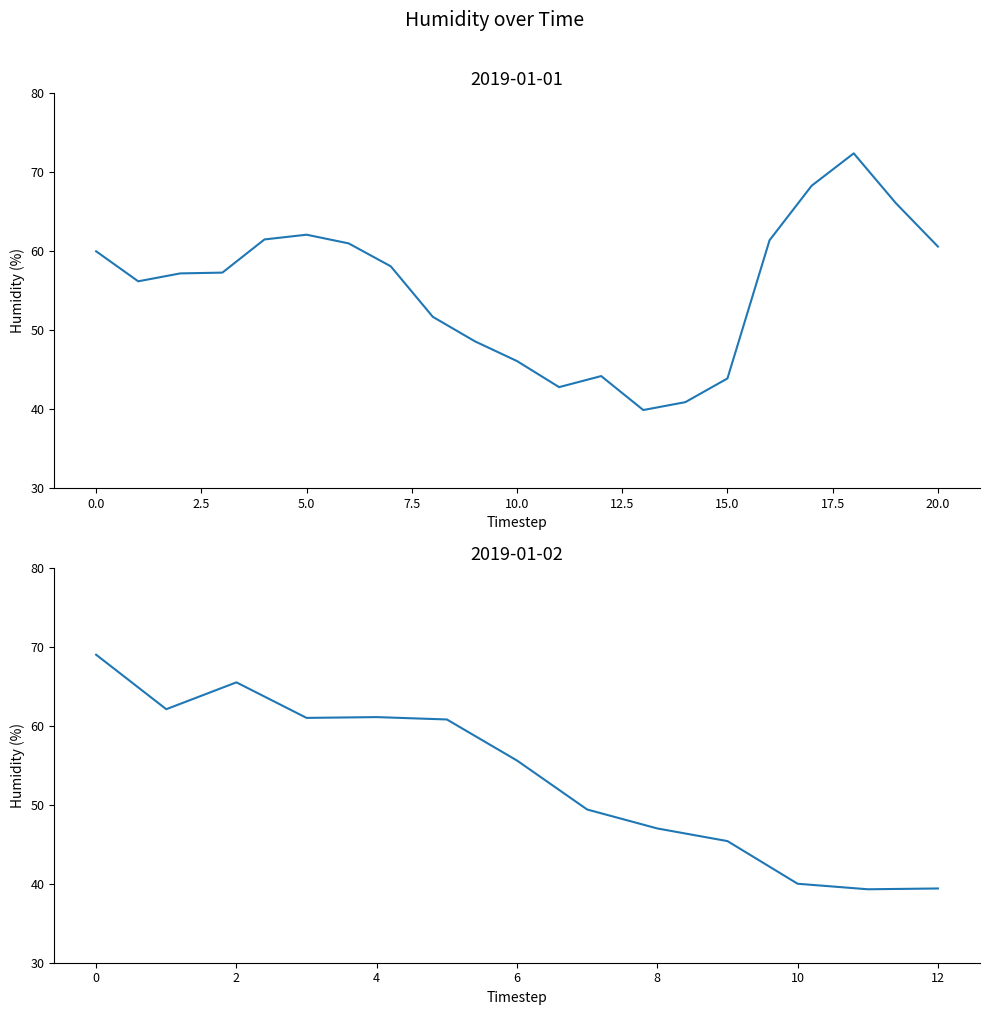

What is the sum of the values at 2019-01-01 04:00 and 2019-01-02 07:00?

122.3